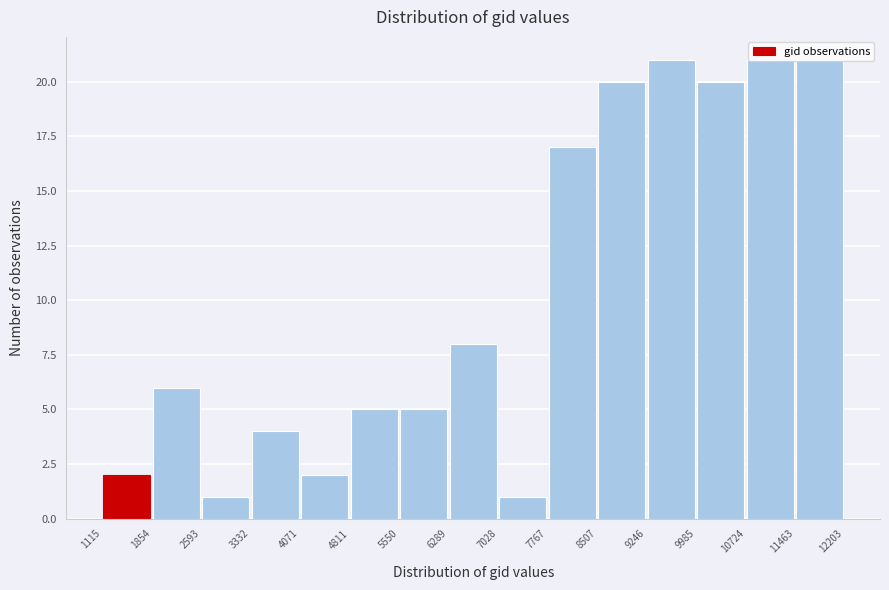

What is the height of the bar covering 1115 to 1854 on the x-axis? The values are not printed on the chart, so give them approximately, as read against the axis.

2